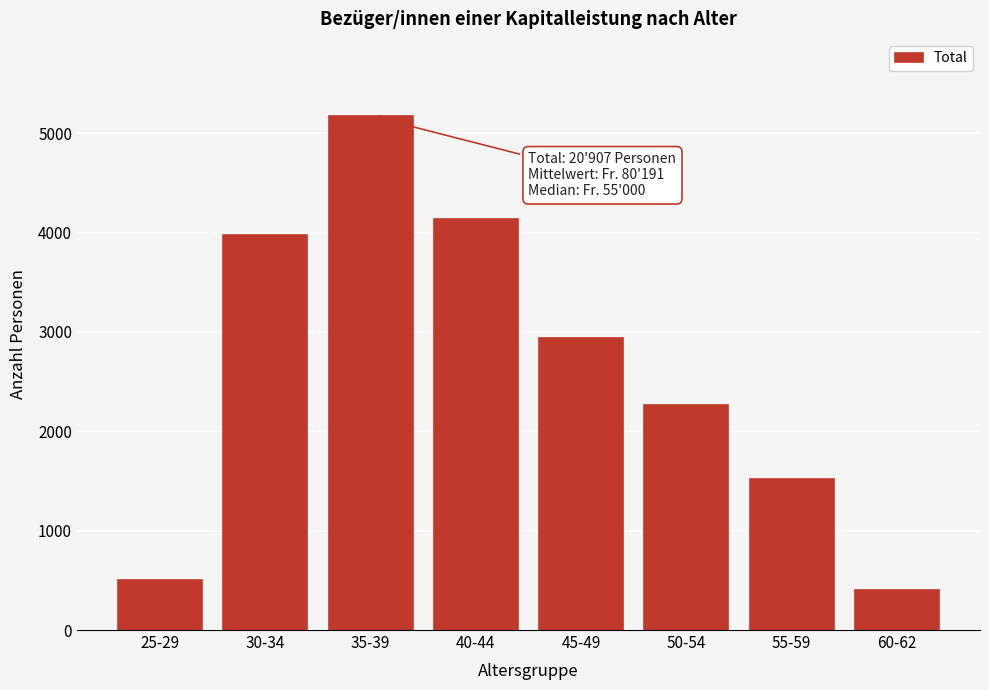

Reading left to right, list all the values displayed in this chart.

502	3972	5173	4135	2939	2264	1515	407